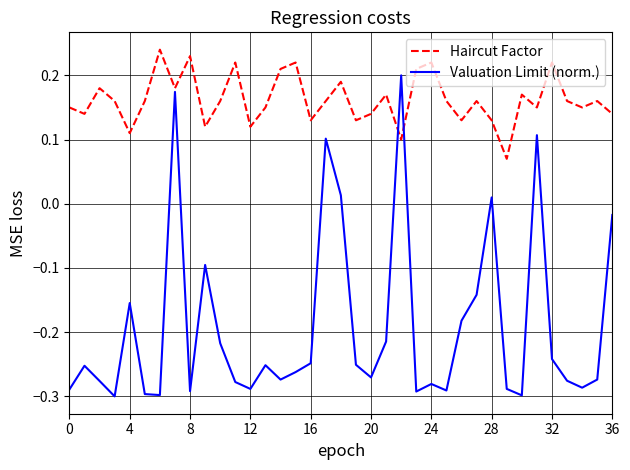

Which series ends up on top after the final intersection of Haircut Factor and Valuation Limit (norm.)?

Haircut Factor